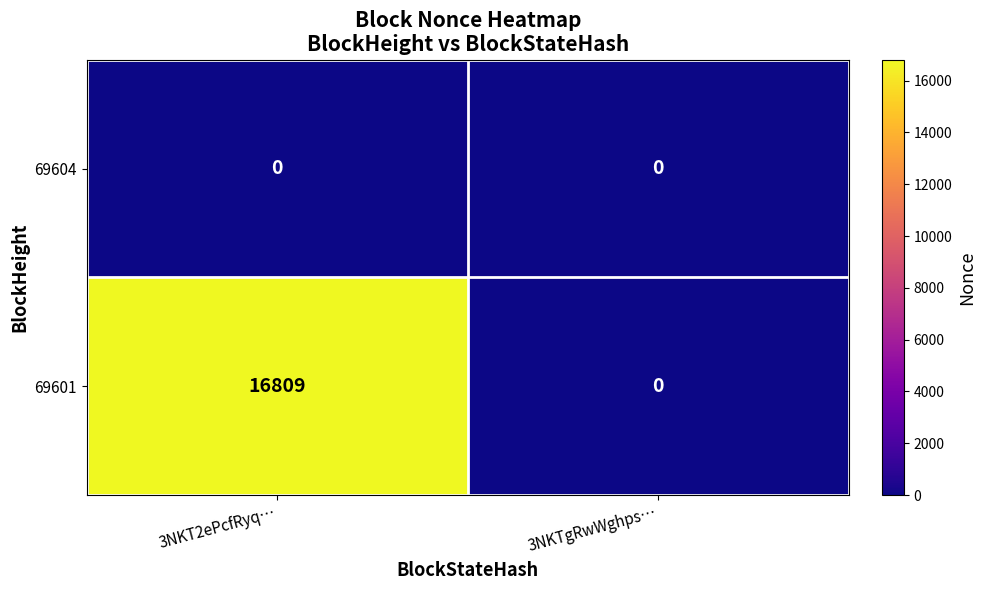

Which series has the largest range (max minus min)?

69601